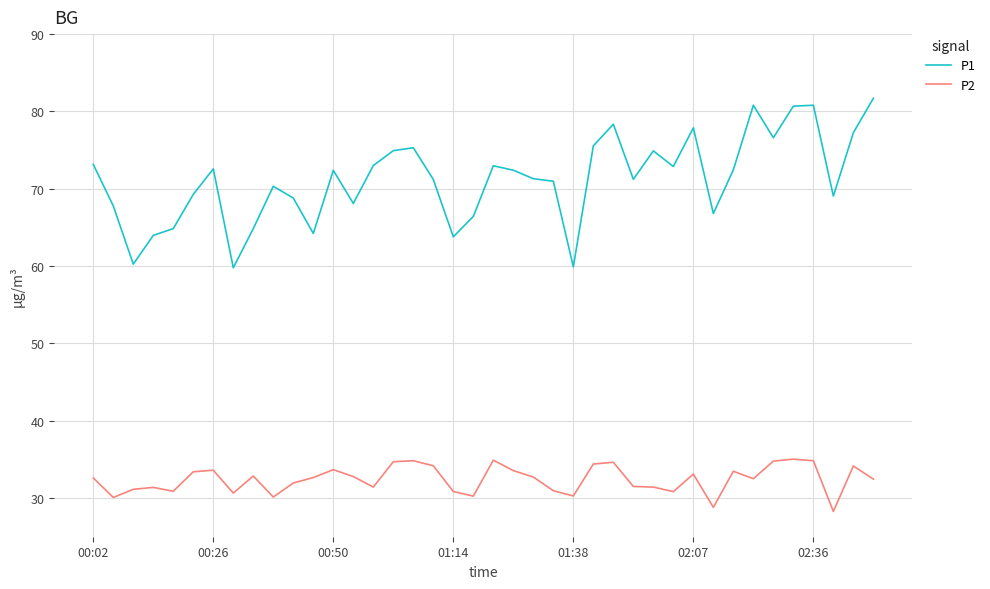

Rank the series by their average value, from lowest to highest.

P2, P1